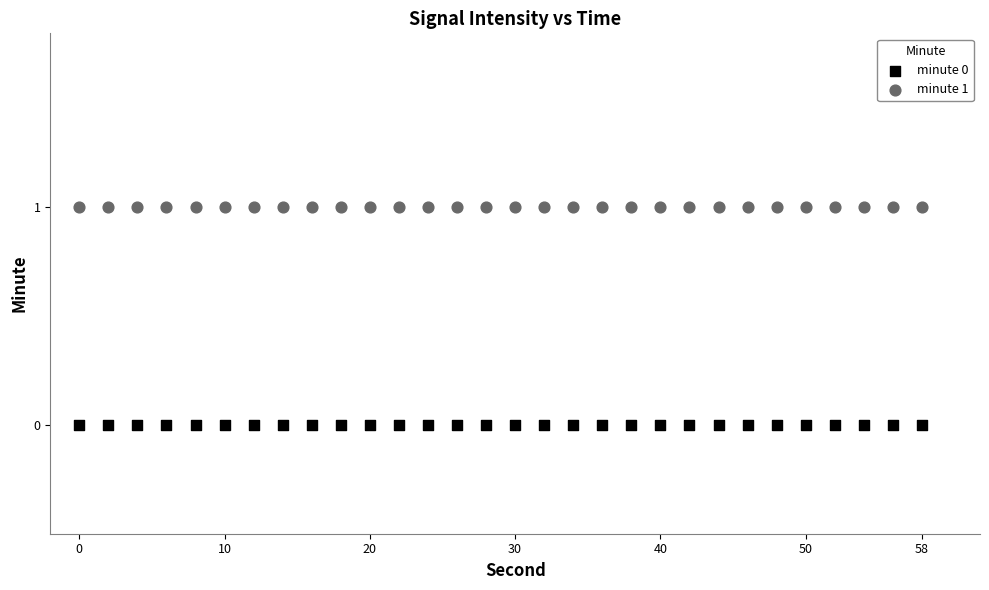

What are all the series names shown in the legend?

minute 0, minute 1